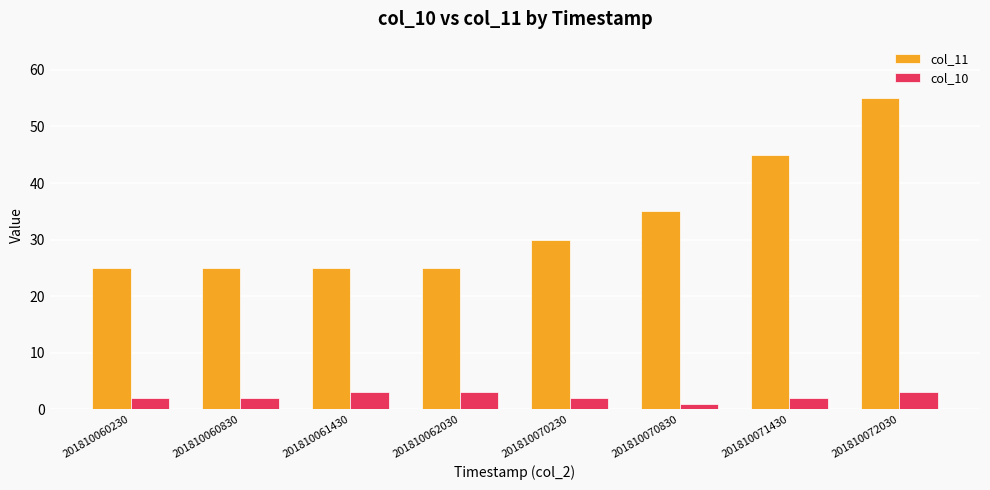

What is the sum of all col_10 values?

18